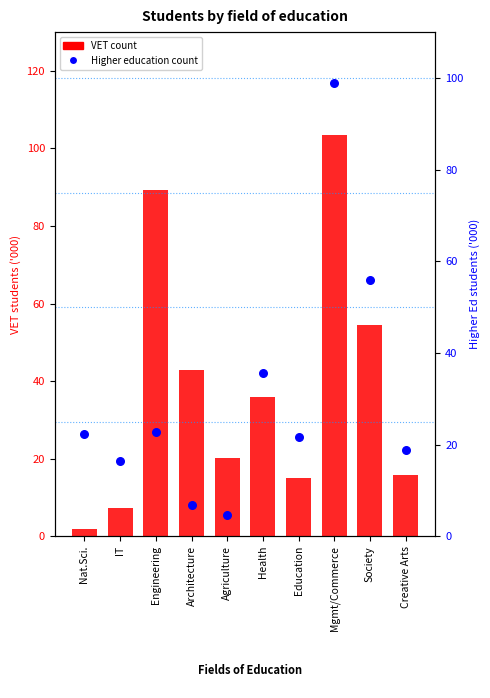

At which category is the sum across all series the highest?

Mgmt/Commerce